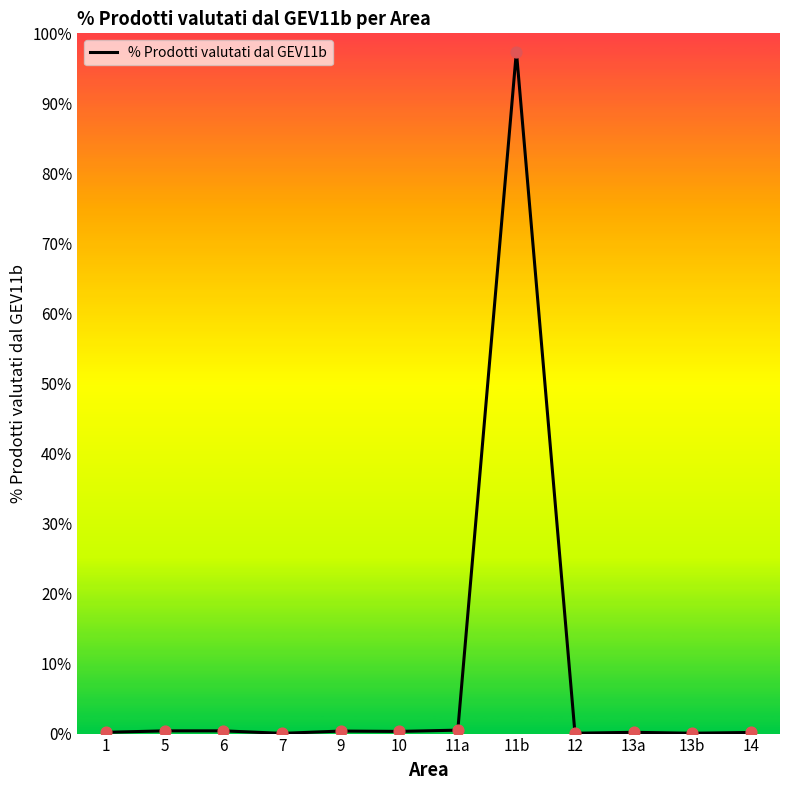

What is the maximum value shown in the chart?

97.4